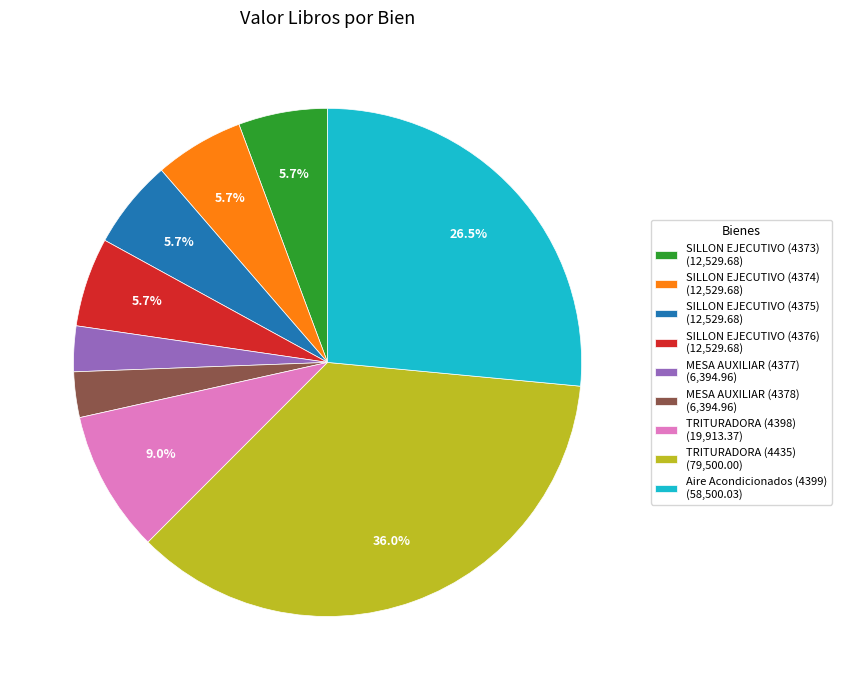

Does any single category account for the majority?

No